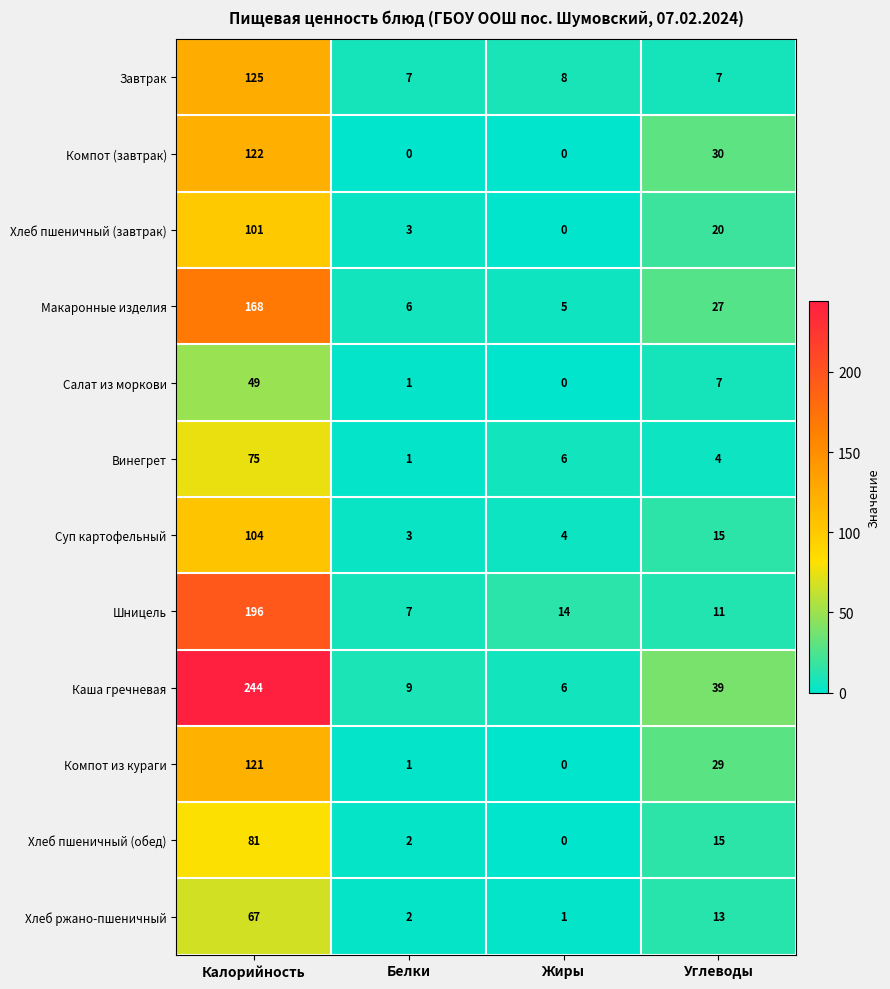

Which series has the widest spread of values?

Каша гречневая